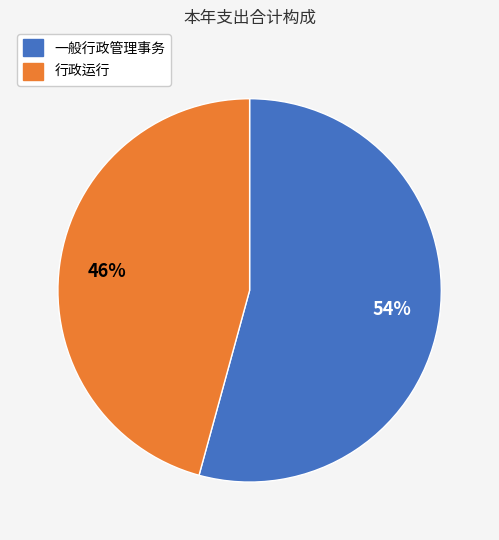

What is the largest slice in the pie chart?

一般行政管理事务